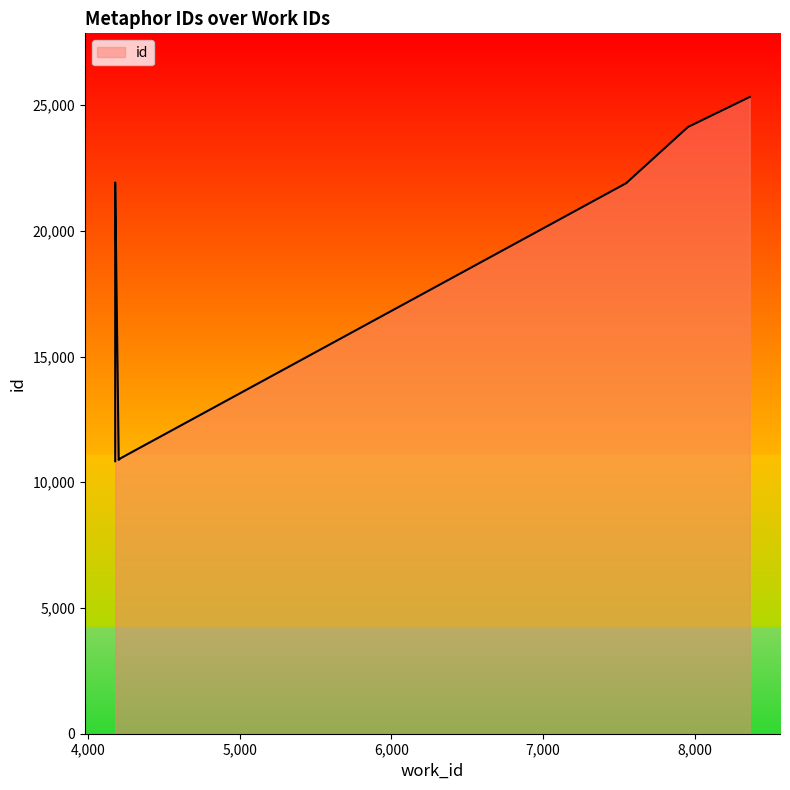

At which category does the chart reach its peak across all series?

8364